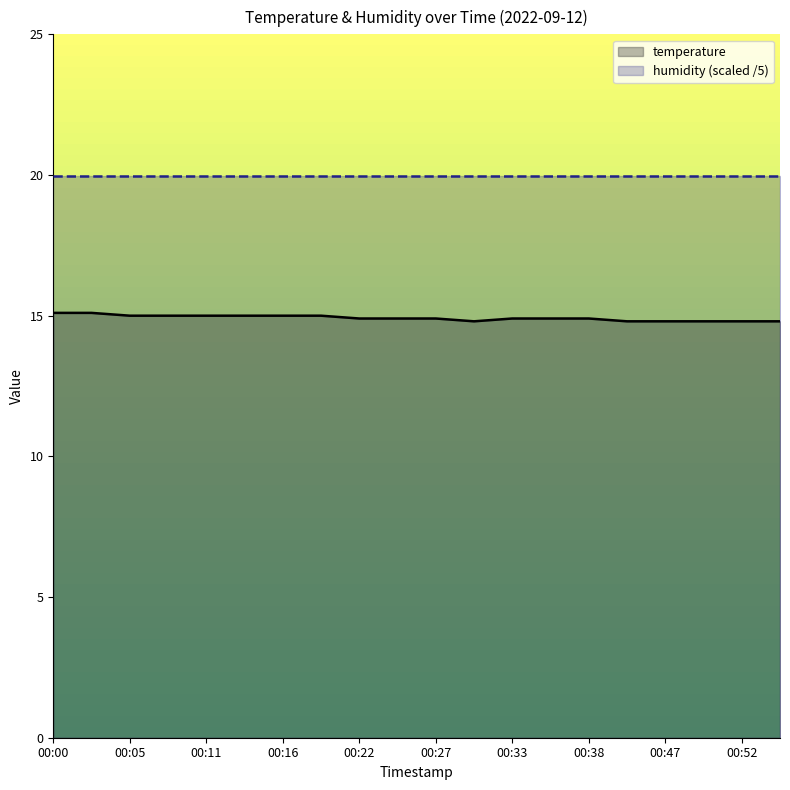

True or false: the data has more than 0 interior local peaks.

False